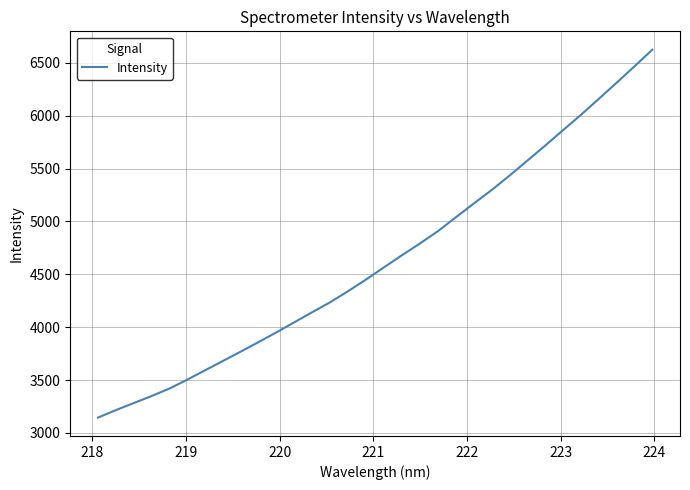

What is the difference between the maximum and minimum values?

3478.6